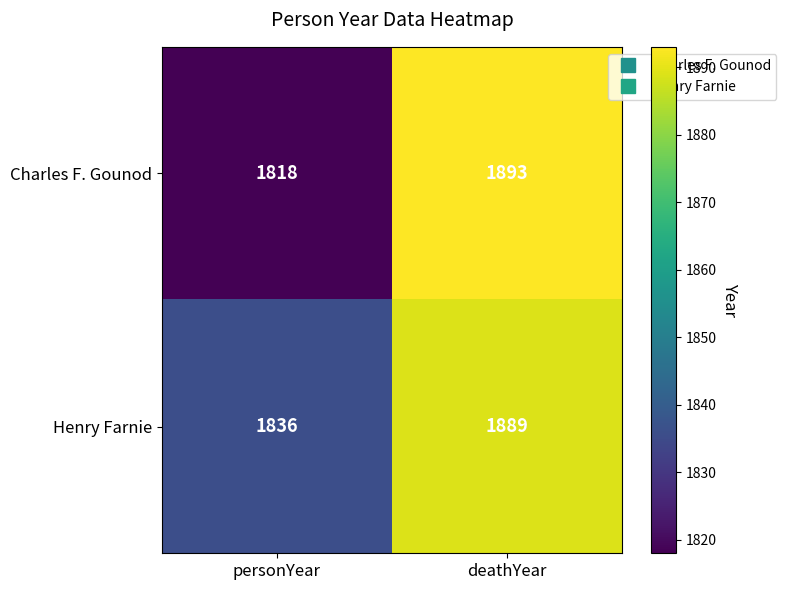

What is the smallest value displayed?

1818